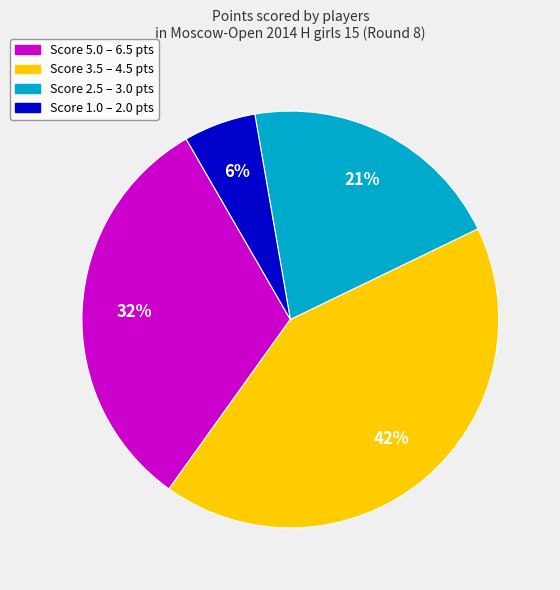

Is there any slice that represents more than half of the pie?

No